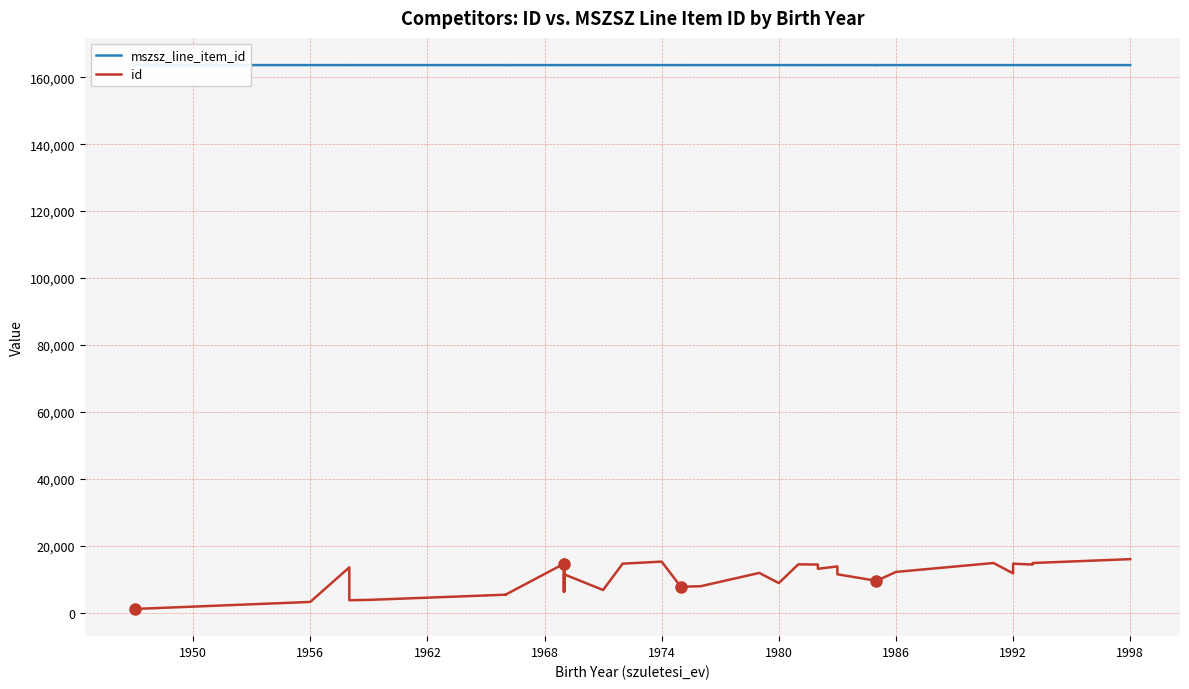

Reading left to right, extract all data points from this chart.

mszsz_line_item_id: 163642	163642	163643	163642	163641	163641	163642	163641	163643	163642	163641	163641	163641	163642	163642	163641	163642	163641	163642	163643	163642	163641	163641	163641	163642	163641	163641	163643	163641	163641	163641	163643	163642	163641	163642	163642	163642	163641	163642	163641
id: 1114	3218	13554	3728	3831	5149	5157	5378	5313	5378	14647	6251	15999	6214	11477	6783	6783	14649	15264	7596	7757	7910	11884	8858	8858	14452	14385	13110	13833	11476	9526	9526	9526	12180	14846	11763	14648	14386	14847	16000